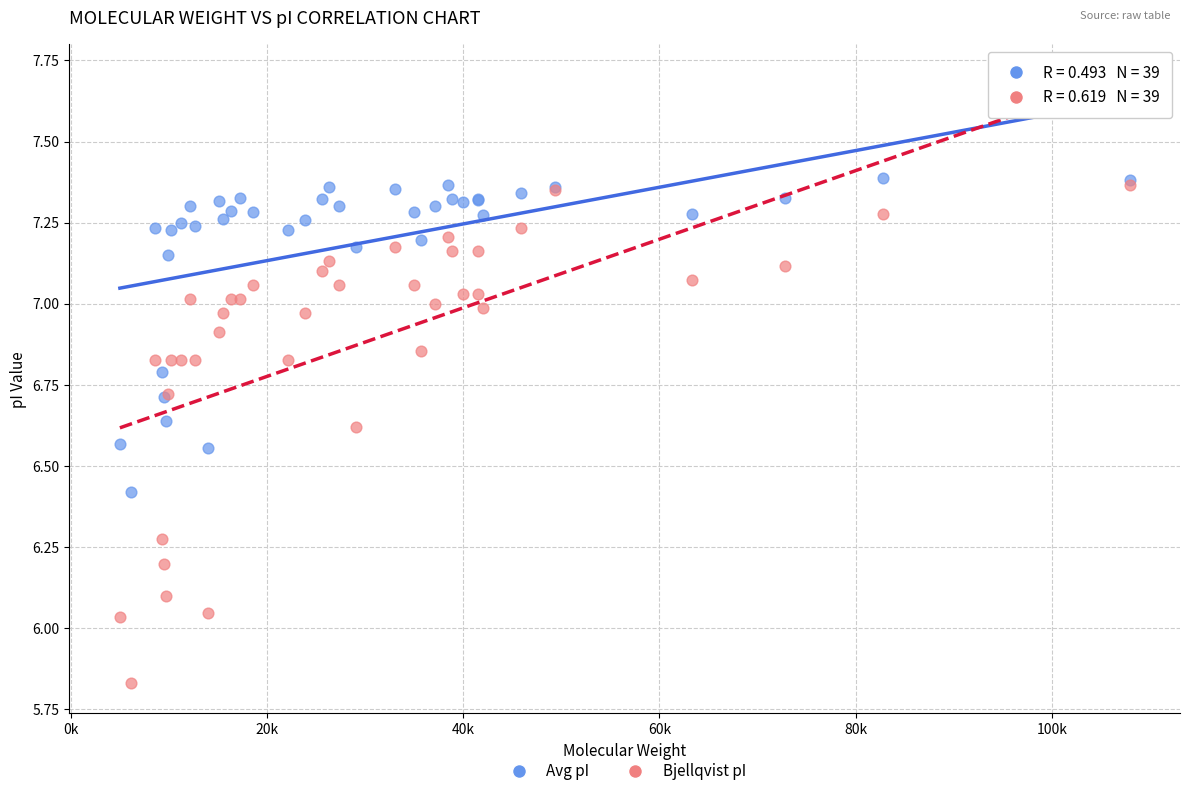

What are all the series names shown in the legend?

Avg pI, Bjellqvist pI